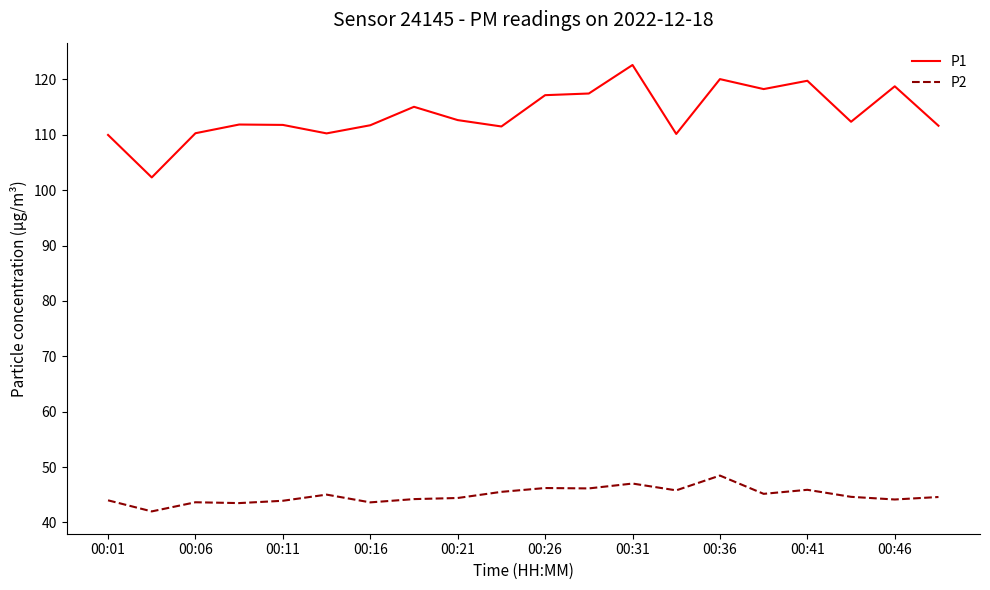

Which series has the largest range (max minus min)?

P1